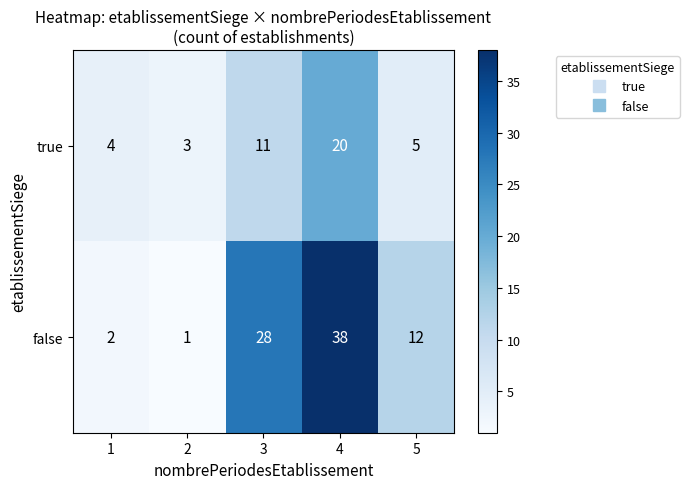

The value of false at 4 is 58. True or false?

False